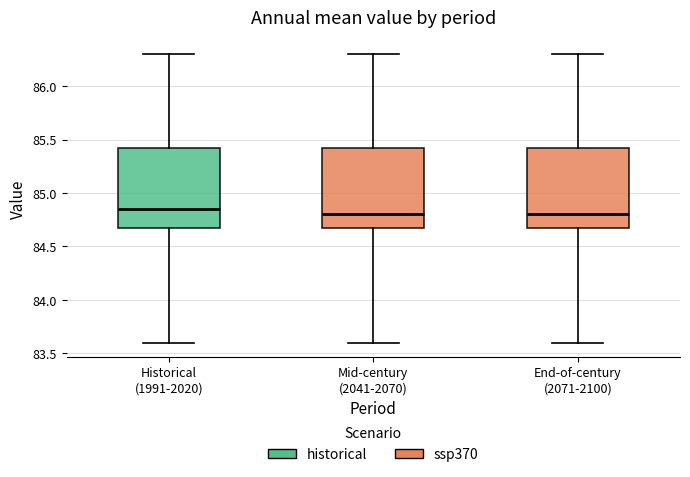

Reading left to right, read every box against the y-axis: the position of its median line, the range the box covers, and the ends of its whiskers. The values are not printed on the chart, so give them approximately, as read against the axis.

Historical (1991-2020): median 84.85, box 84.70 to 85.45, whiskers 83.60 to 86.30
Mid-century (2041-2070): median 84.80, box 84.70 to 85.45, whiskers 83.60 to 86.30
End-of-century (2071-2100): median 84.80, box 84.70 to 85.45, whiskers 83.60 to 86.30